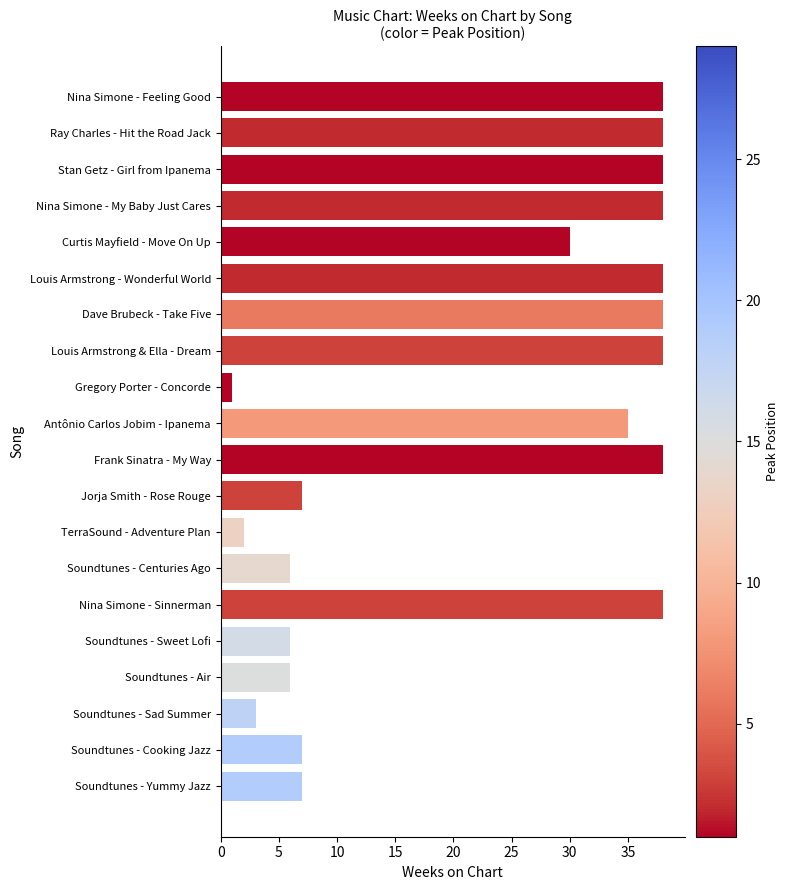

How many series are shown in this chart?

1